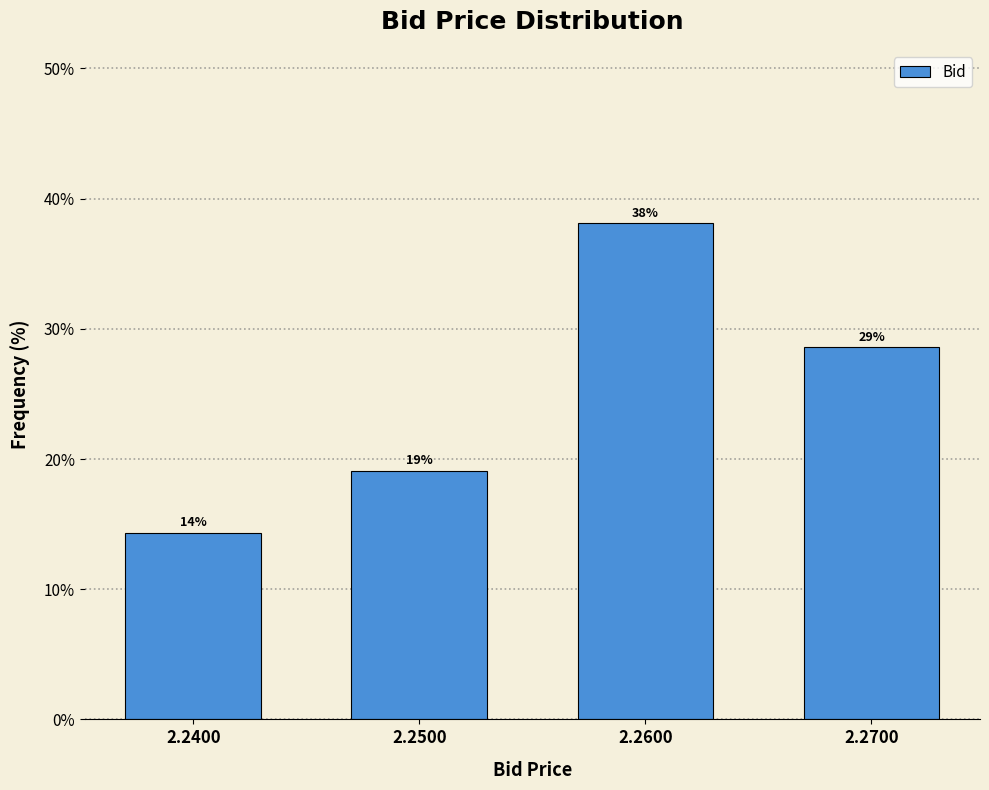

Read the value at 2.2600.

38.1